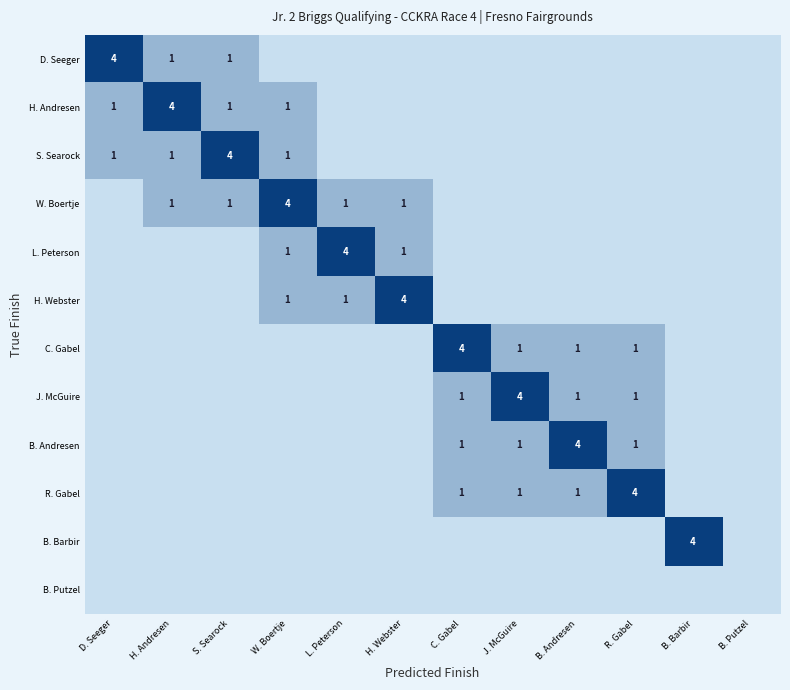

Is it true that C. Gabel equals 1 at R. Gabel?

True